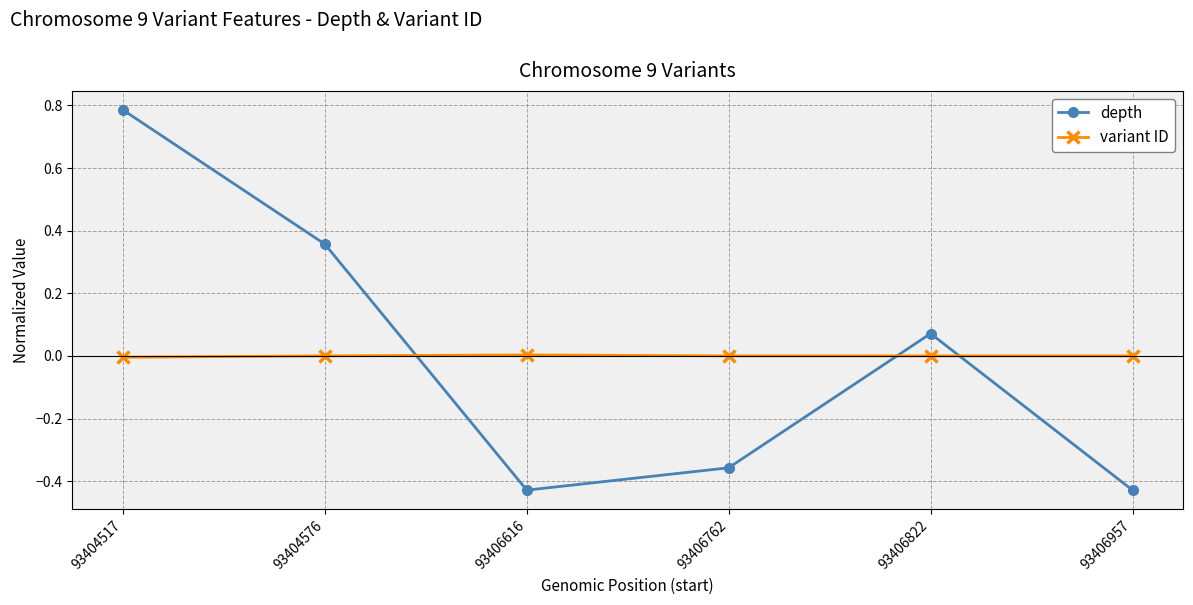

How many categories are shown in the chart?

6